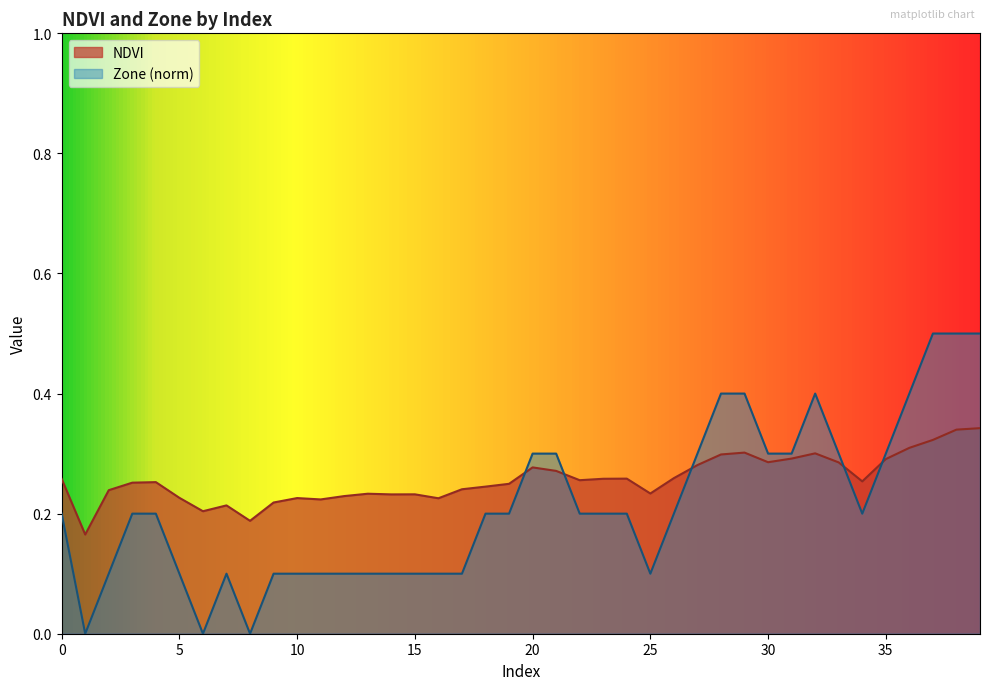

At which category does Zone reach its first local valley?

1